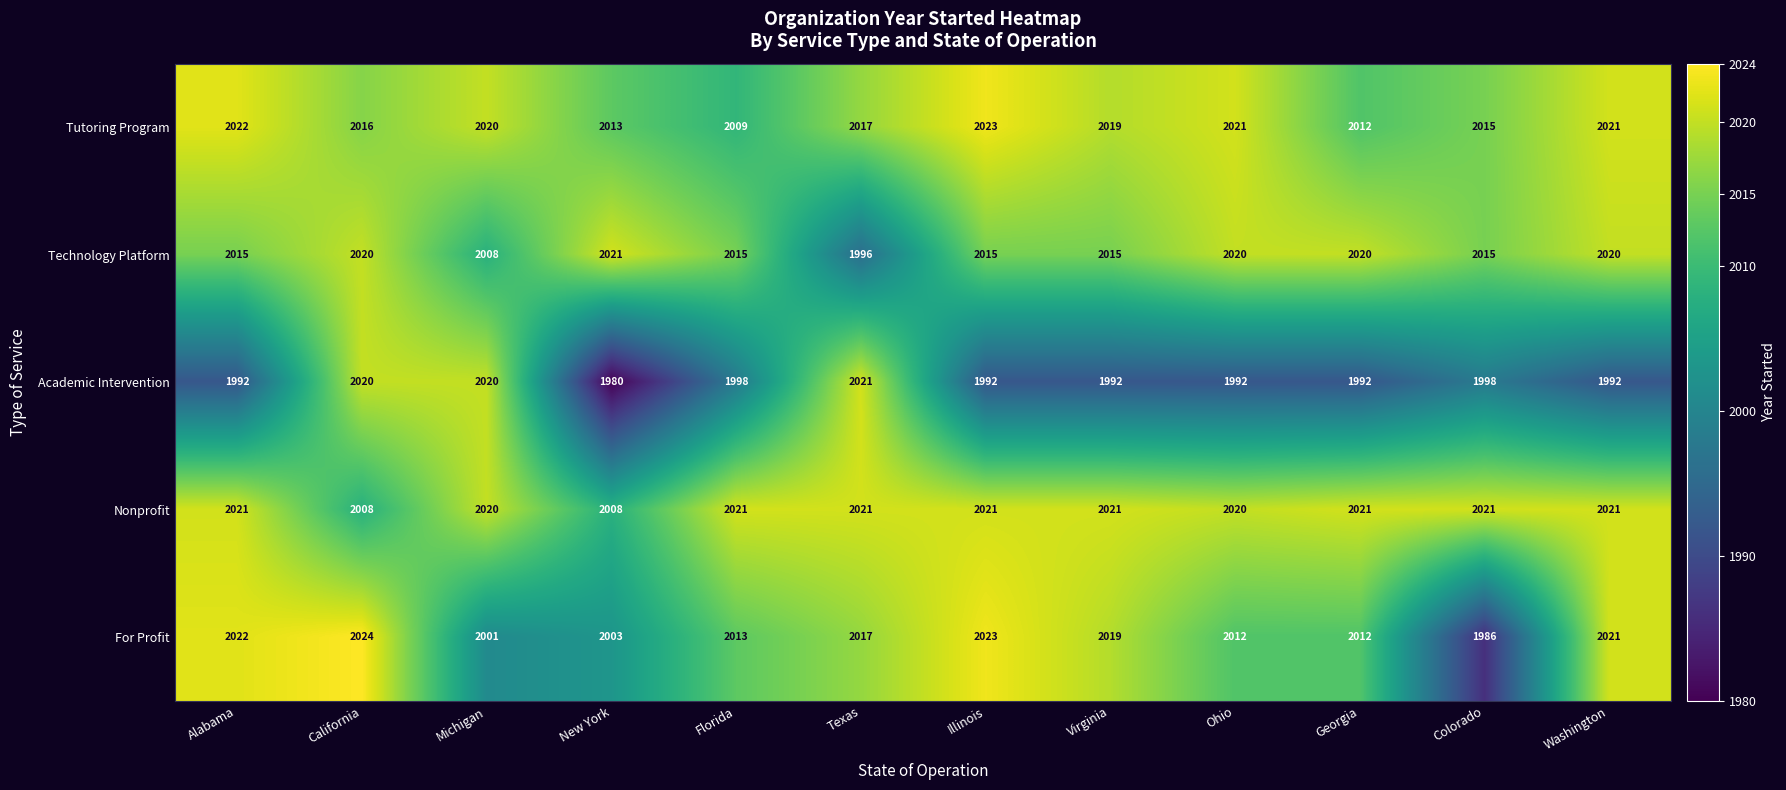

Which series has the largest range (max minus min)?

Academic Intervention